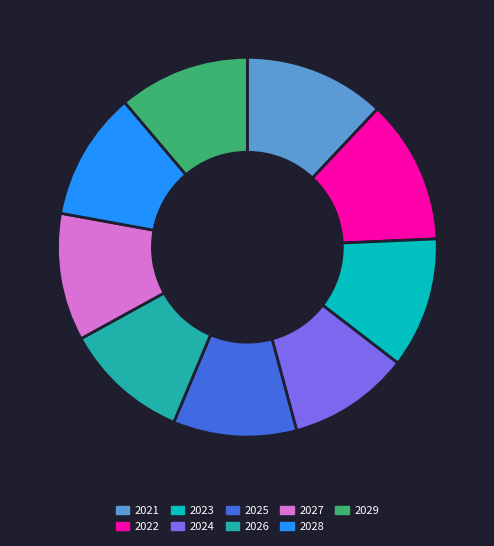

Does 2028 represent more than half of the total?

No